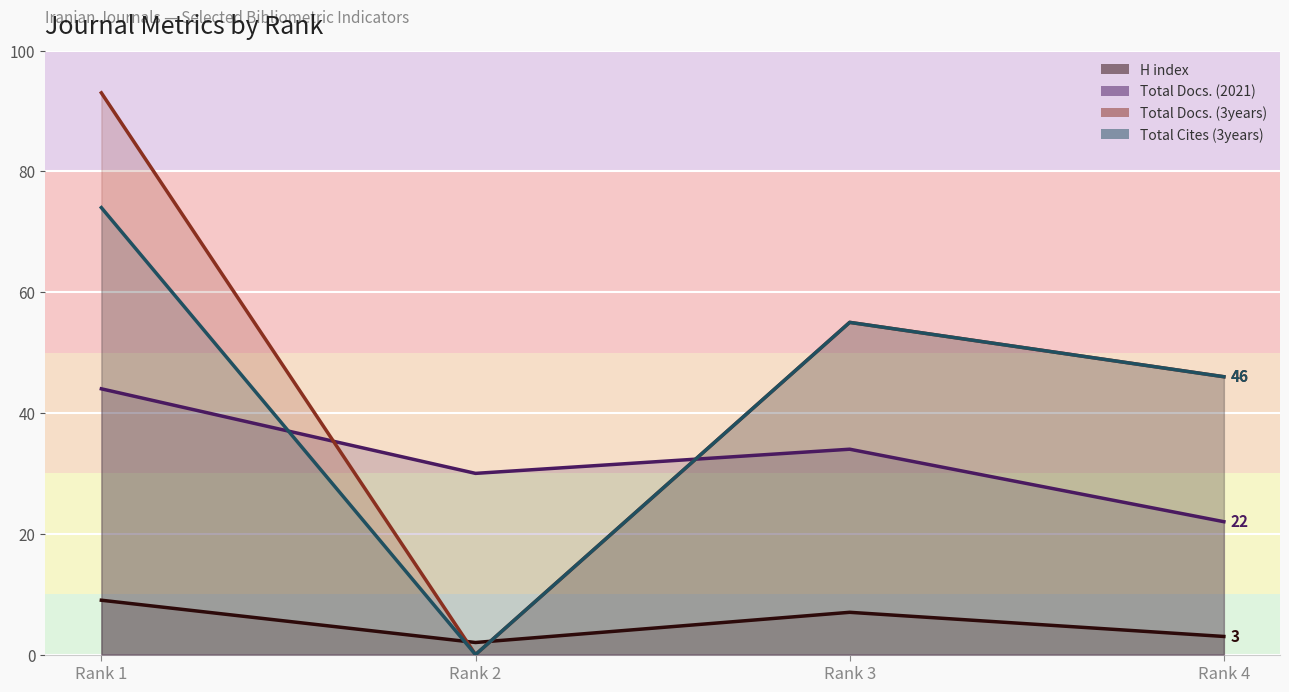

What is the difference between the maximum and minimum values in the Total Docs. (2021) series?

22